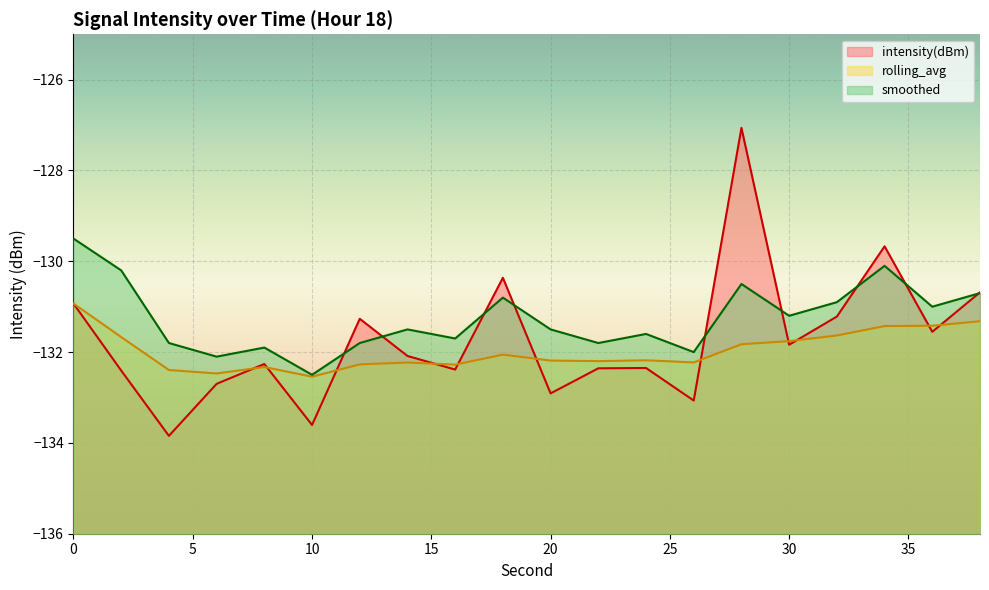

After their last crossing, which series has the higher values: intensity(dBm) or smoothed?

intensity(dBm)